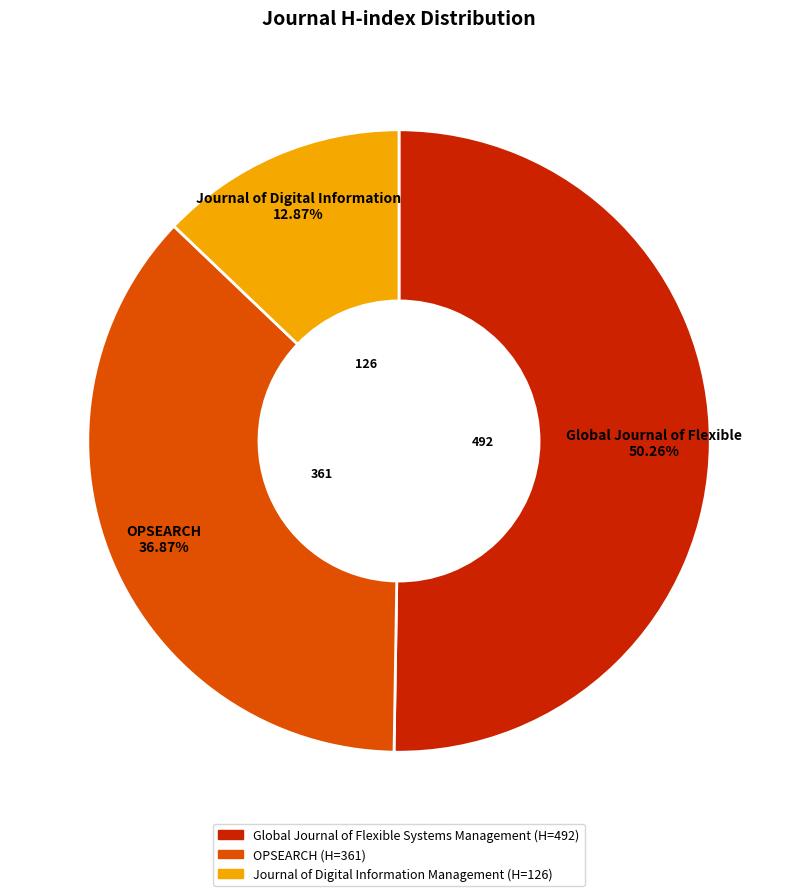

To the nearest percent, what is the combined percentage of Journal of Digital Information Management and Global Journal of Flexible Systems Management?

63%